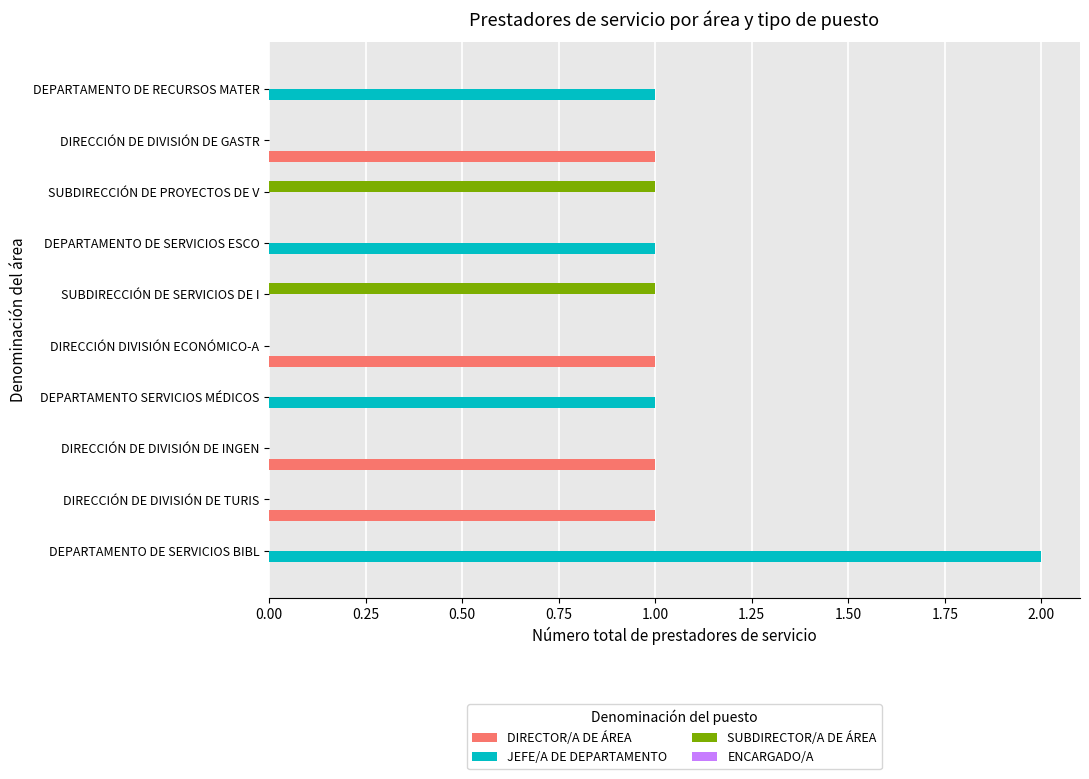

At which category does the chart reach its peak across all series?

DEPARTAMENTO DE SERVICIOS BIBL